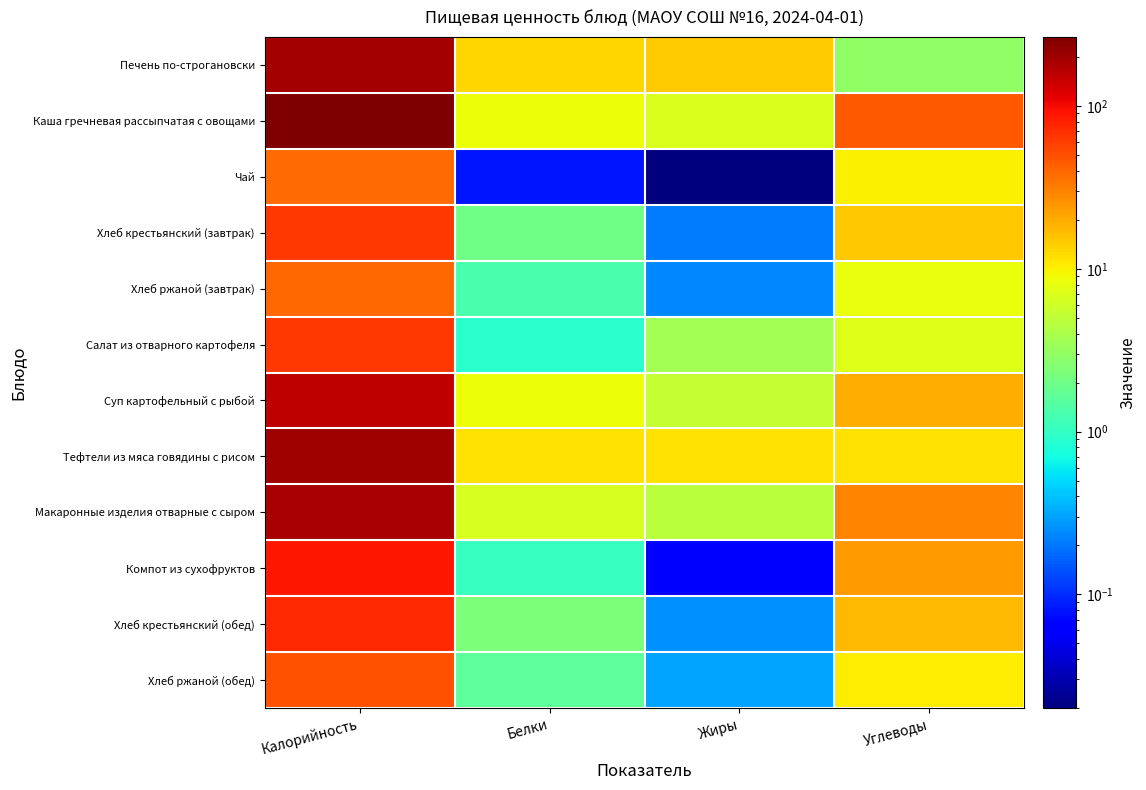

At which category is the sum across all series the highest?

Калорийность